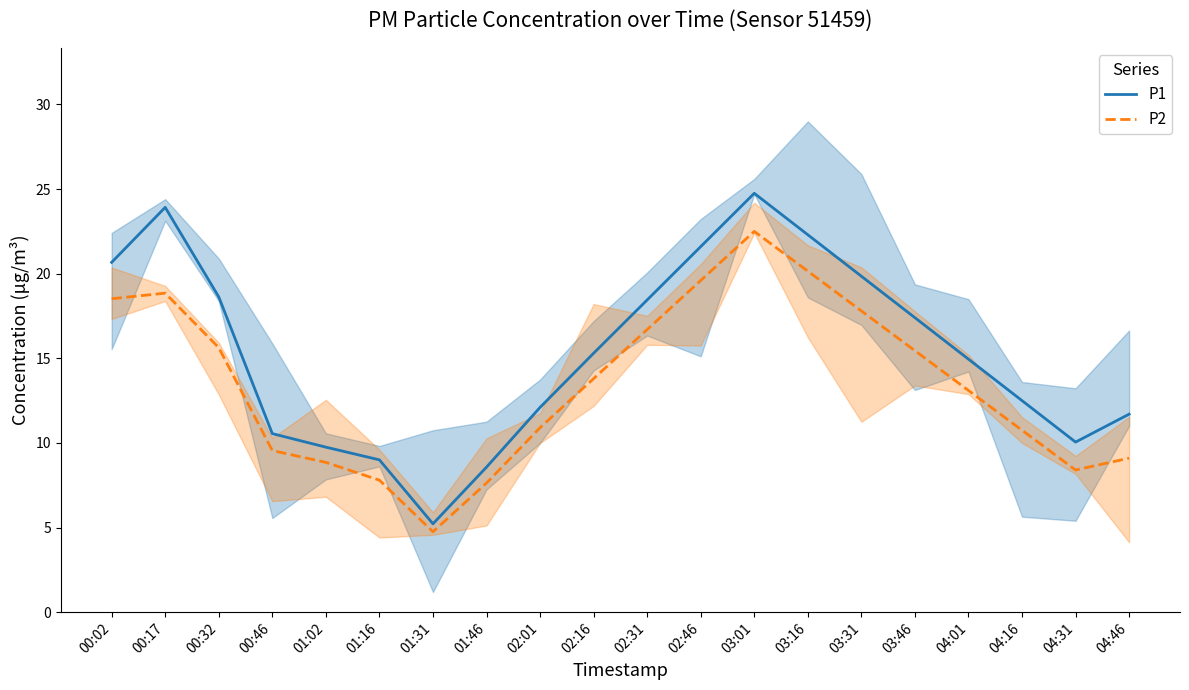

What is the sum of all P2 values?

269.8